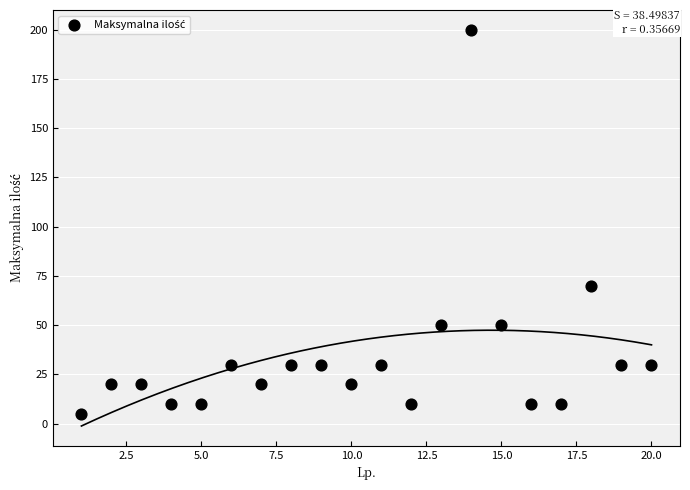

What Y value in the scatter plot is closest to 102?

70